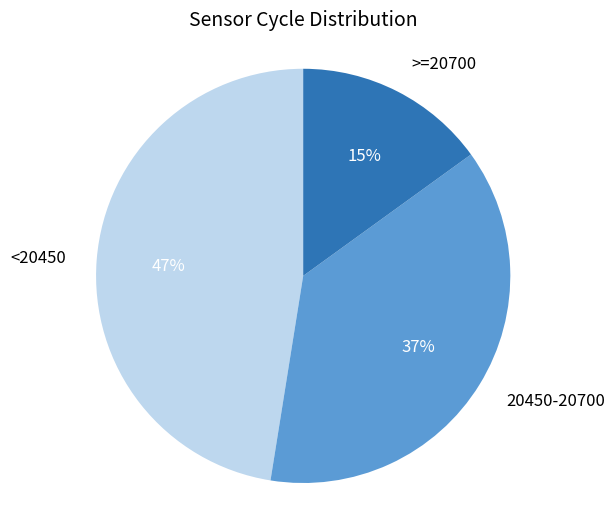

To the nearest percent, what portion does <20450 represent?

47%